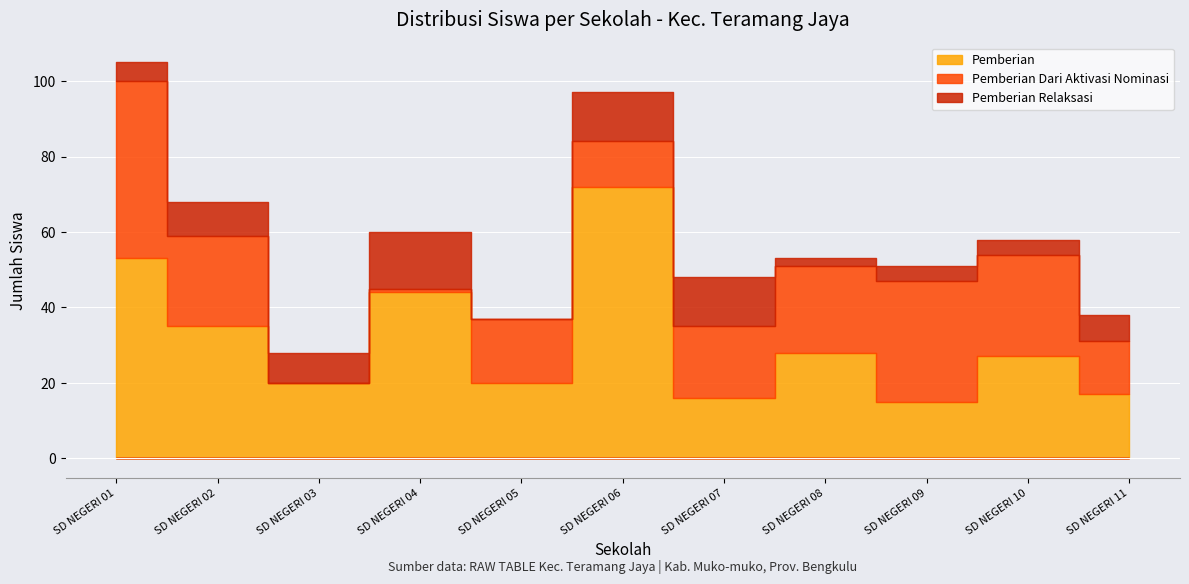

Rank the series by their average value, from lowest to highest.

Pemberian Relaksasi, Pemberian Dari Aktivasi Nominasi, Pemberian